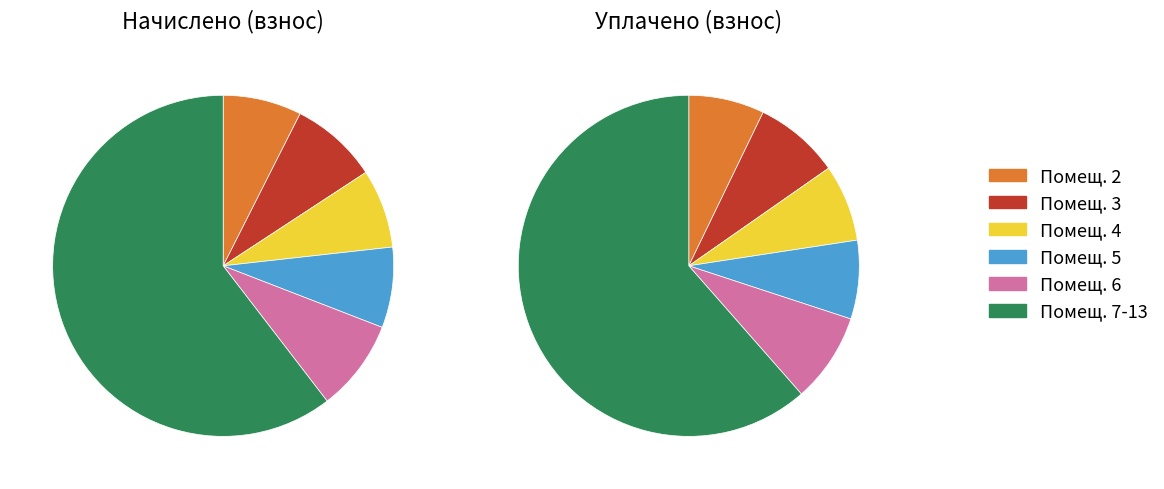

Which series has the widest spread of values?

начислено